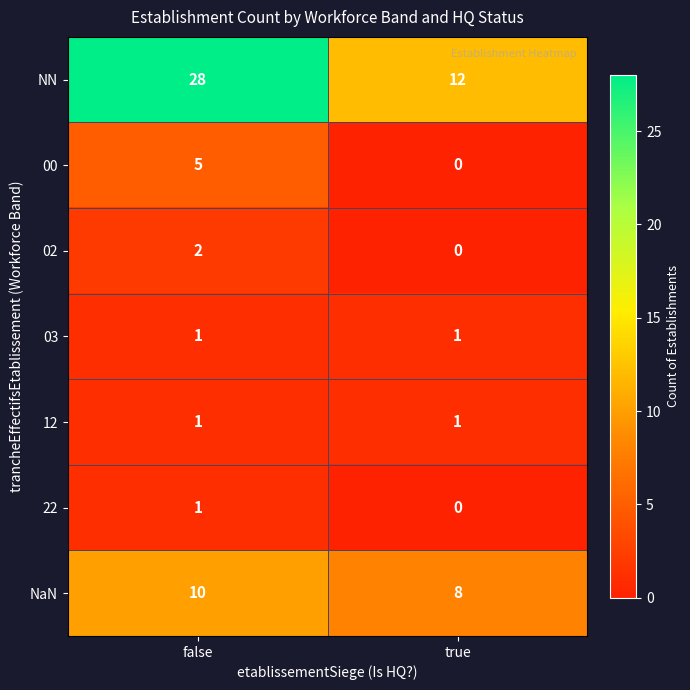

What is the spread (max minus min) of values at true?

12